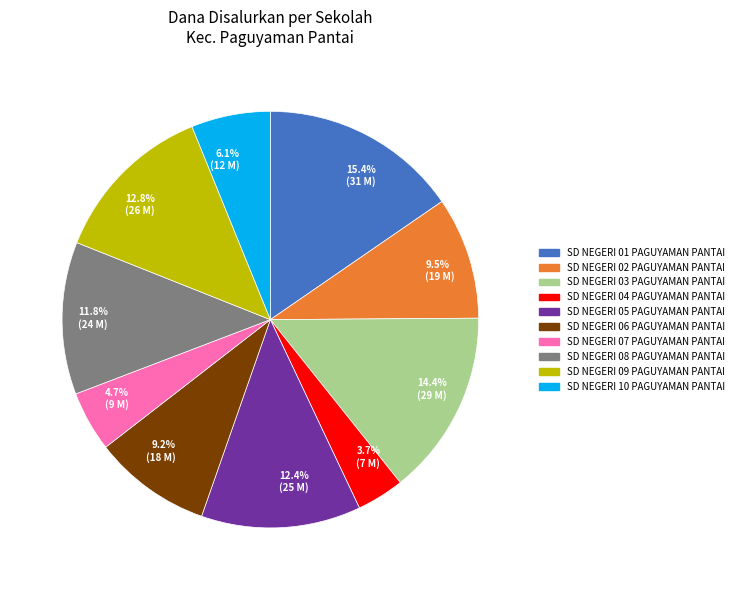

True or false: SD NEGERI 01 PAGUYAMAN PANTAI accounts for 15% of the total.

True